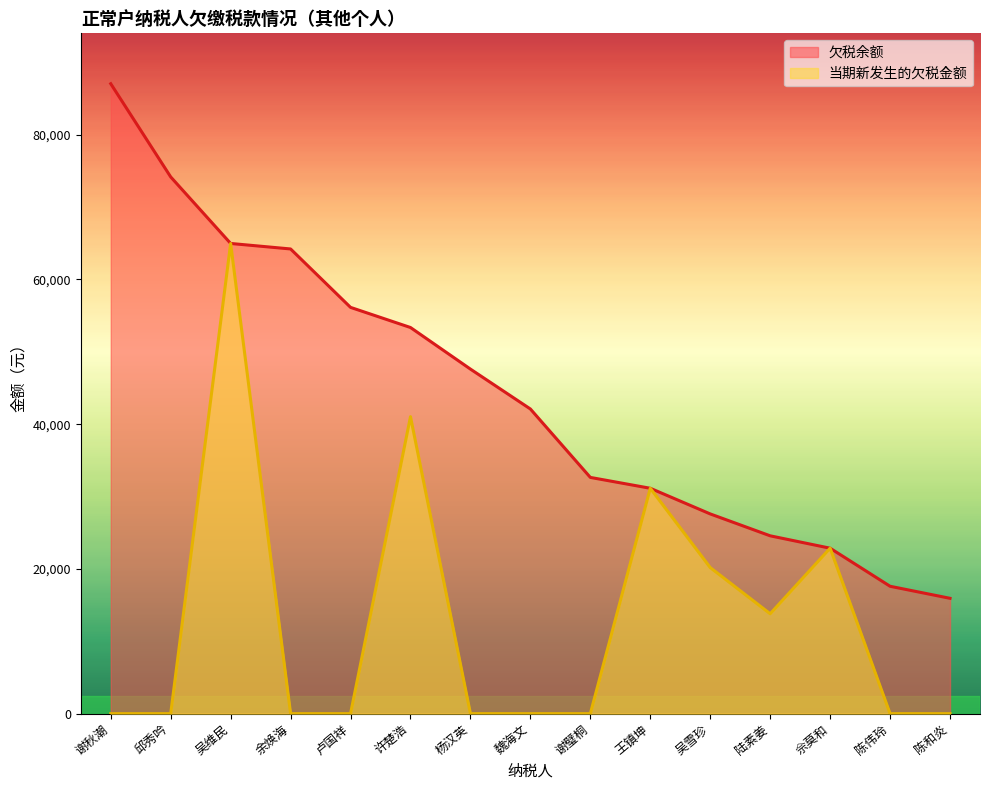

What are all the series names shown in the legend?

欠税余额, 当期新发生的欠税金额